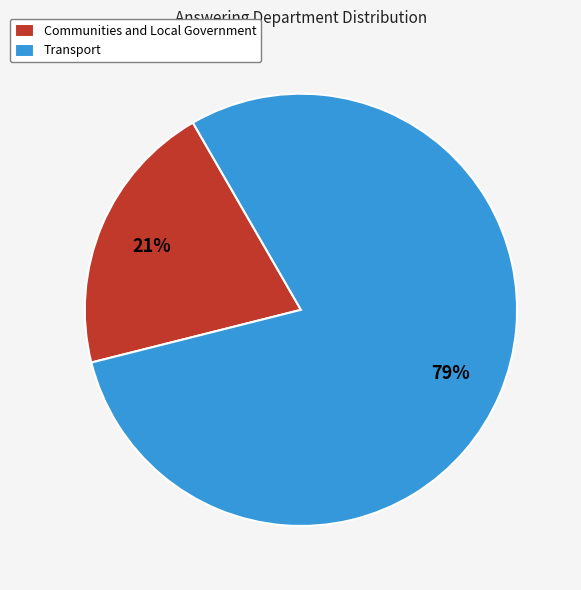

The Communities and Local Government slice represents 21% of the pie. True or false?

True